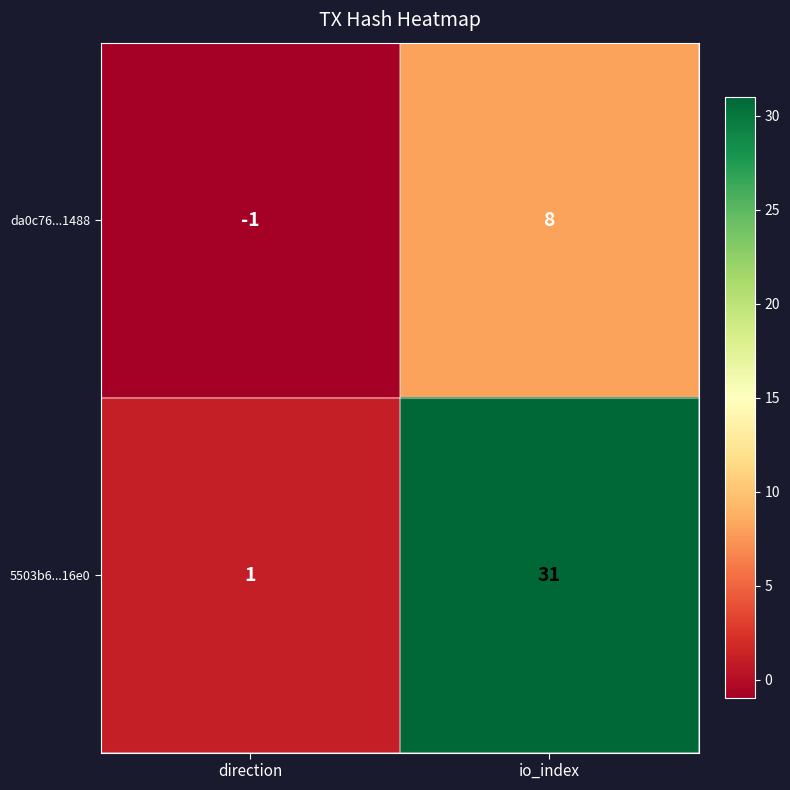

At which label is da0c76...1488 closest to 3?

direction